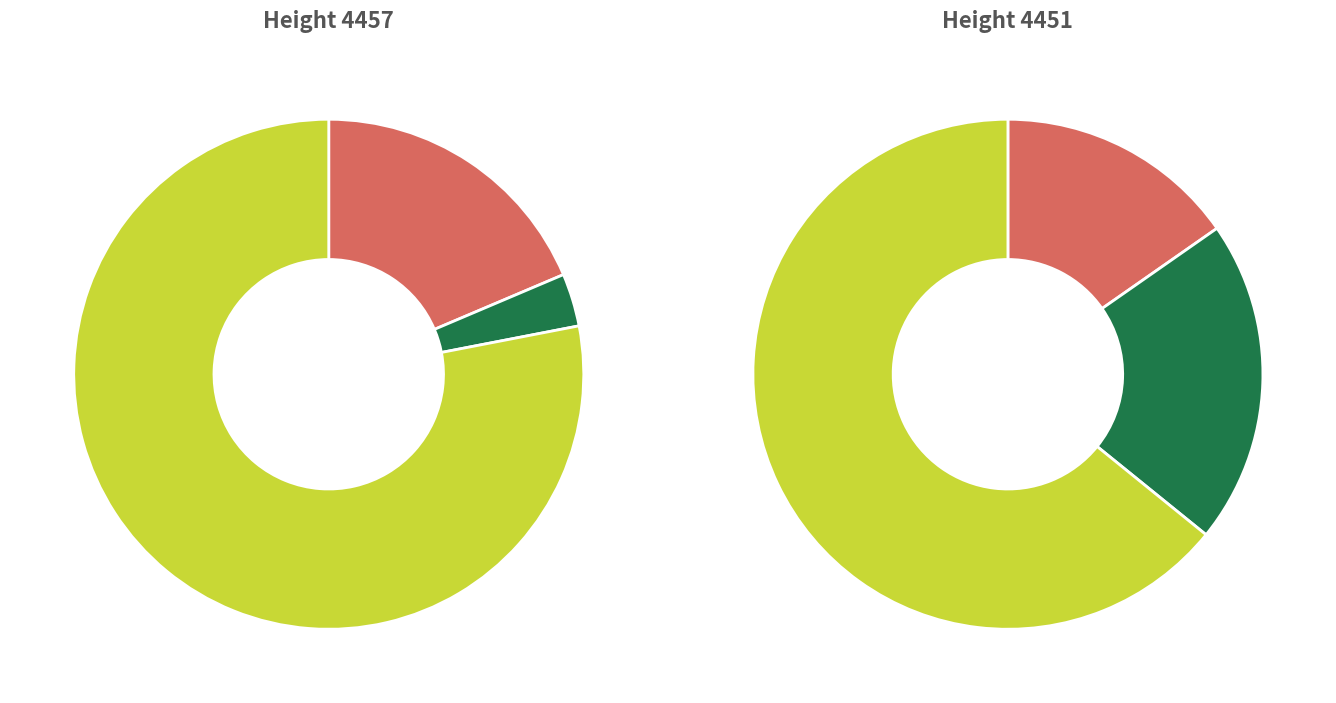

Is there any slice that represents more than half of the pie?

Yes